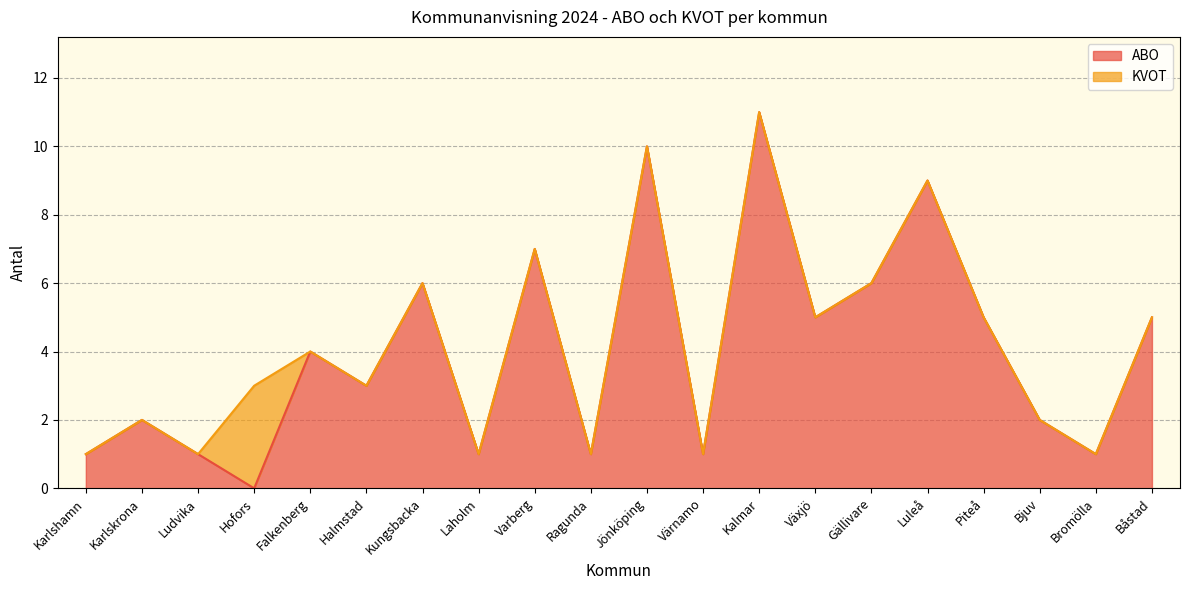

Is it true that the value at Gällivare is 10?

False